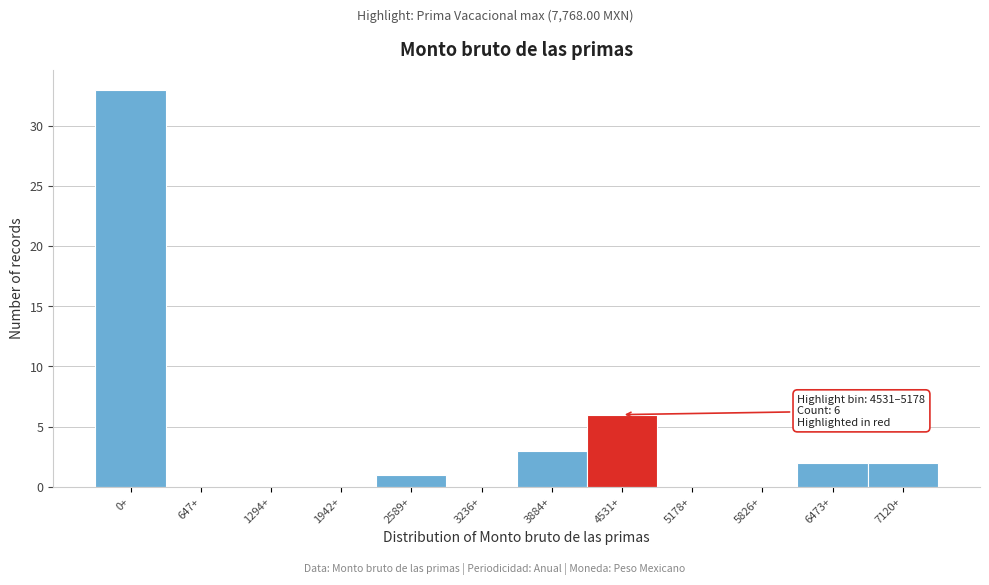

Reading right to left, list all the values displayed in this chart.

7120+=2	6473+=2	5826+=0	5178+=0	4531+=6	3884+=3	3236+=0	2589+=1	1942+=0	1294+=0	647+=0	0+=33